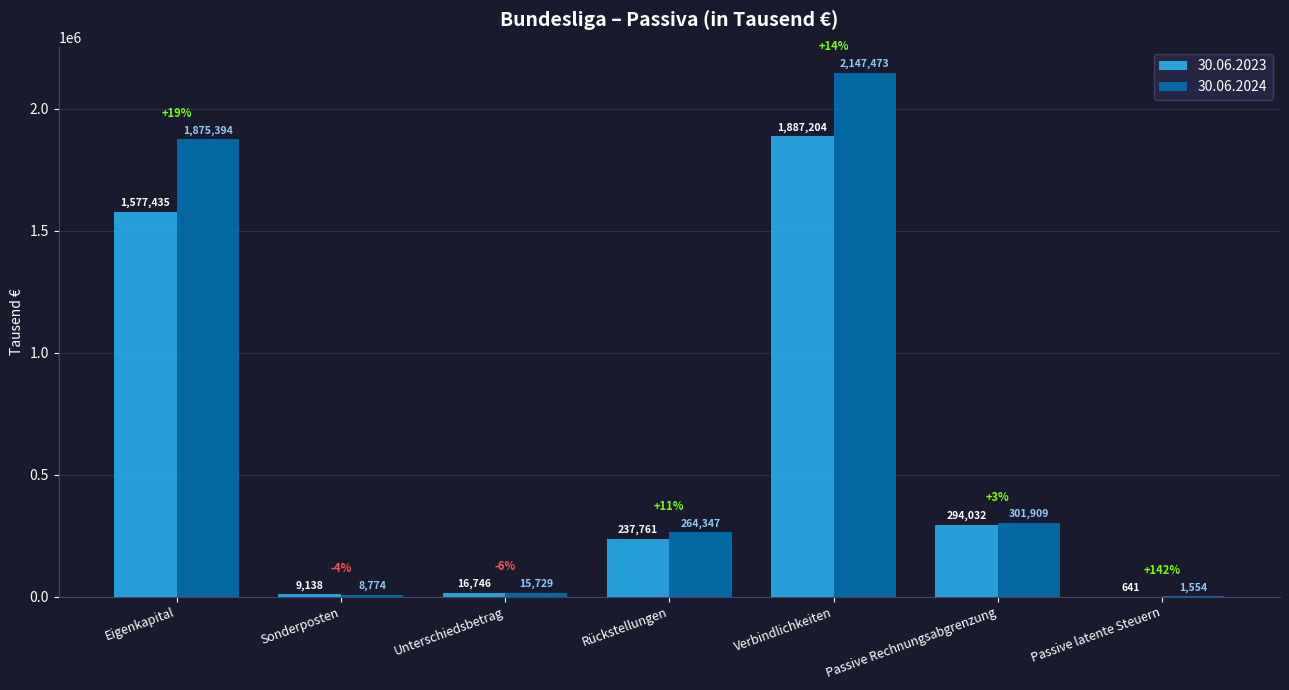

Between Rückstellungen and Passive latente Steuern, which series saw the biggest shift?

30.06.2024